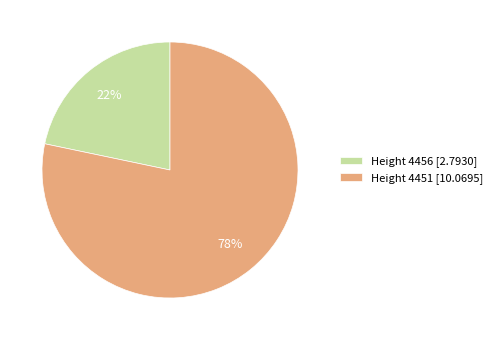

The Height 4451 slice represents 91% of the pie. True or false?

False